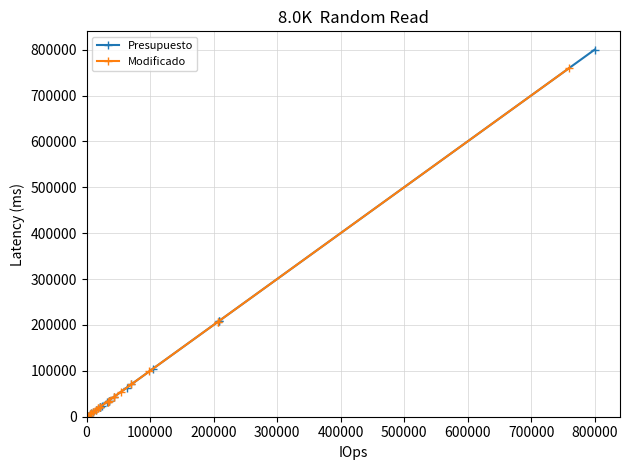

At 700000, list the series in order from smallest to largest.

Presupuesto, Modificado